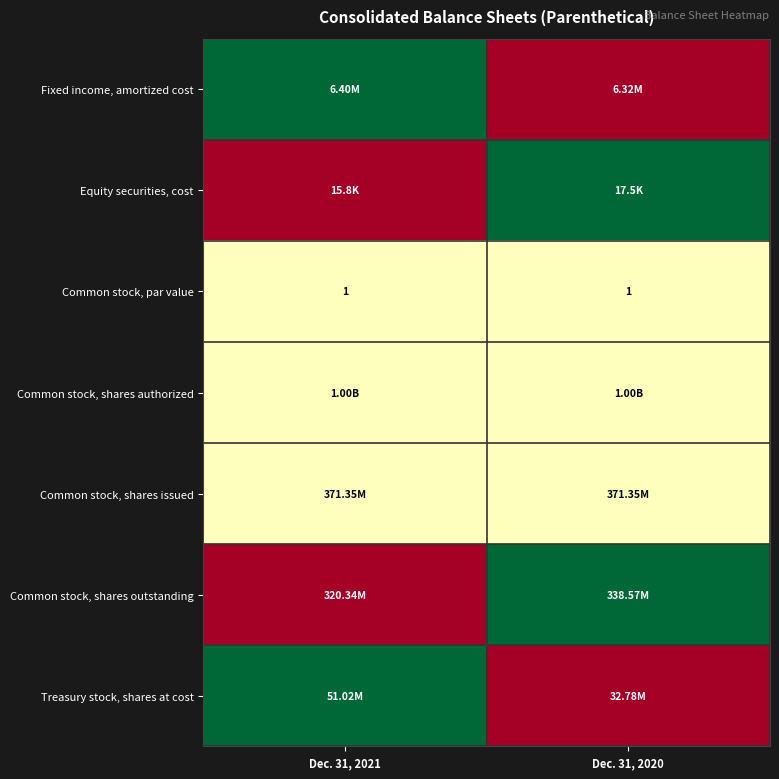

What is the sum of all Common stock, par value values?

2.0